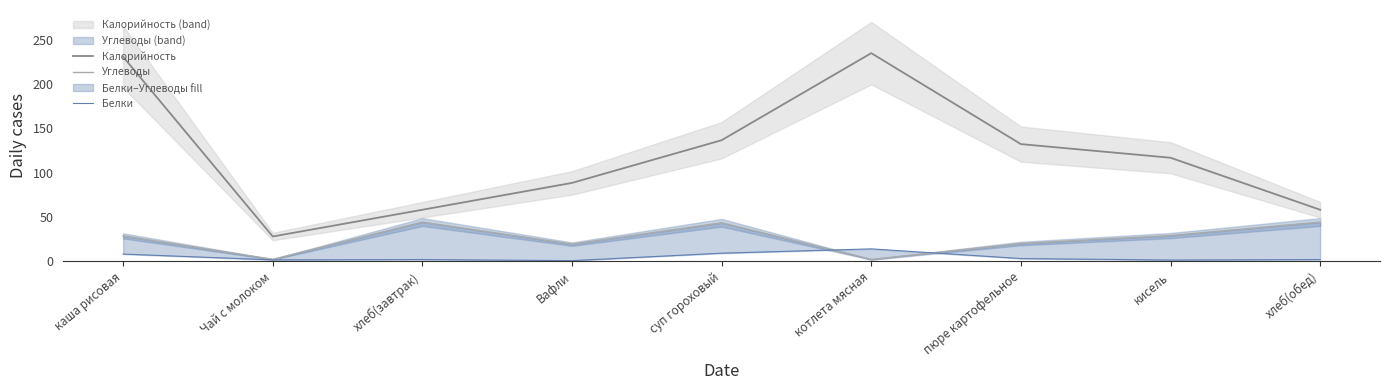

What is the label of the 1st point from the right?

хлеб(обед)